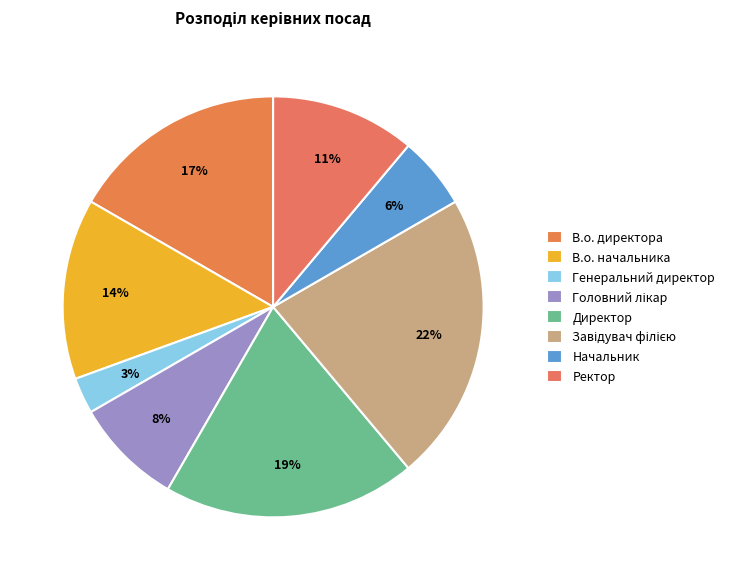

Is it true that В.о. директора is 31% of the pie?

False